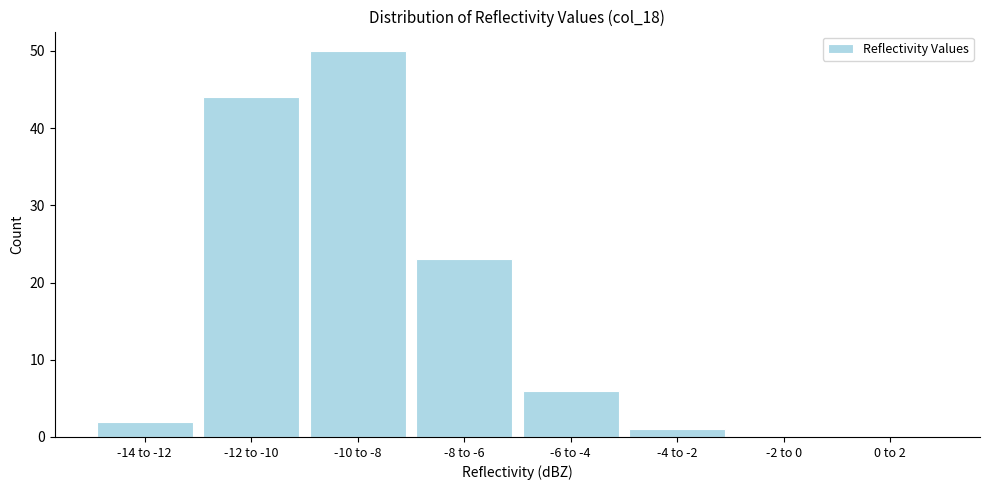

Reading left to right, list all the values displayed in this chart.

-14 to -12=2	-12 to -10=44	-10 to -8=50	-8 to -6=23	-6 to -4=6	-4 to -2=1	-2 to 0=0	0 to 2=0